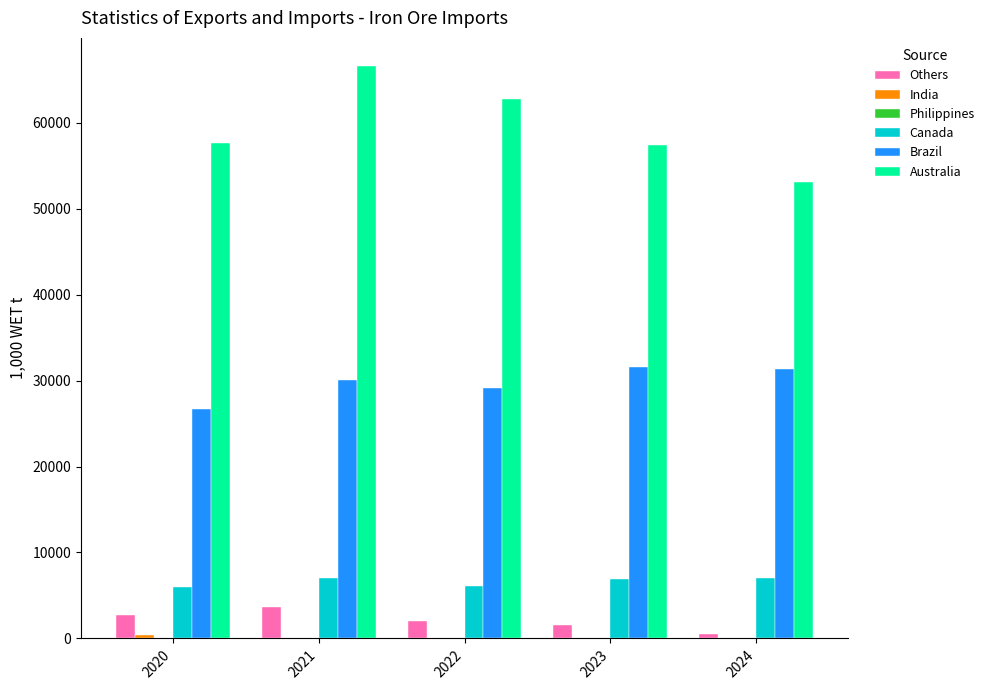

Which series has the largest total across all categories?

Australia